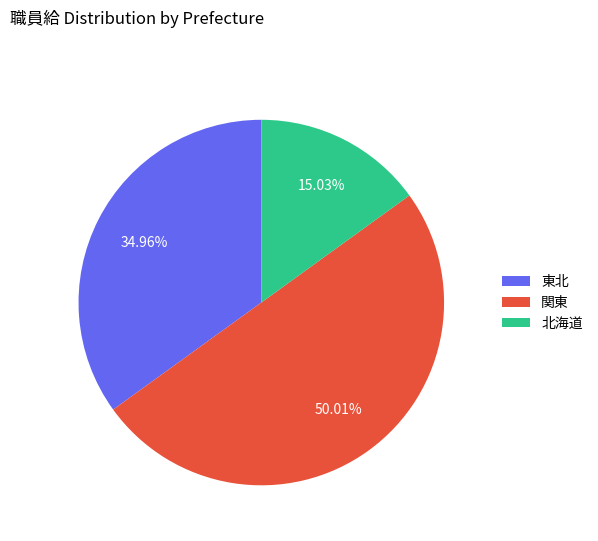

Which category accounts for the majority?

関東